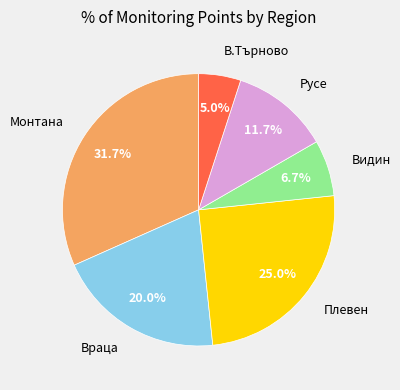

Which slice is the largest?

Монтана